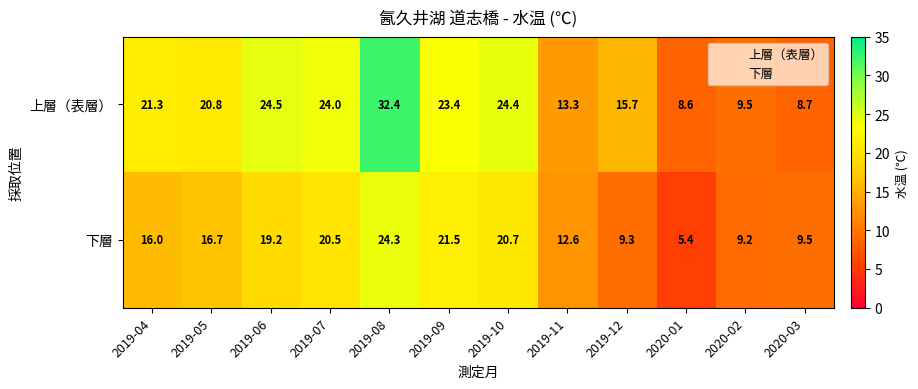

What is the difference between the highest and lowest values at 2020-01?

3.2